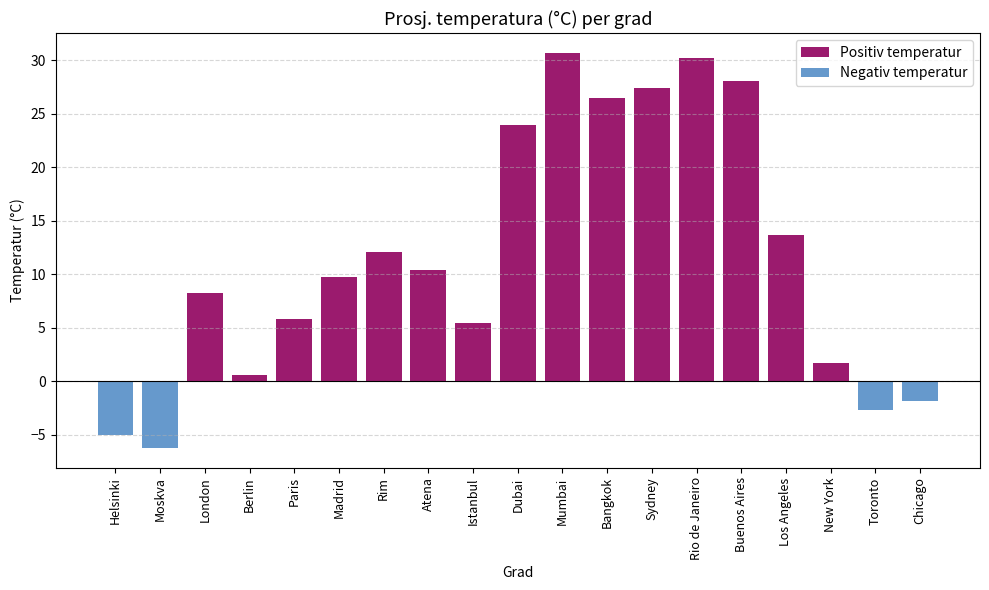

At Atena, list the series in order from largest to smallest.

Positiv temperatur, Negativ temperatur